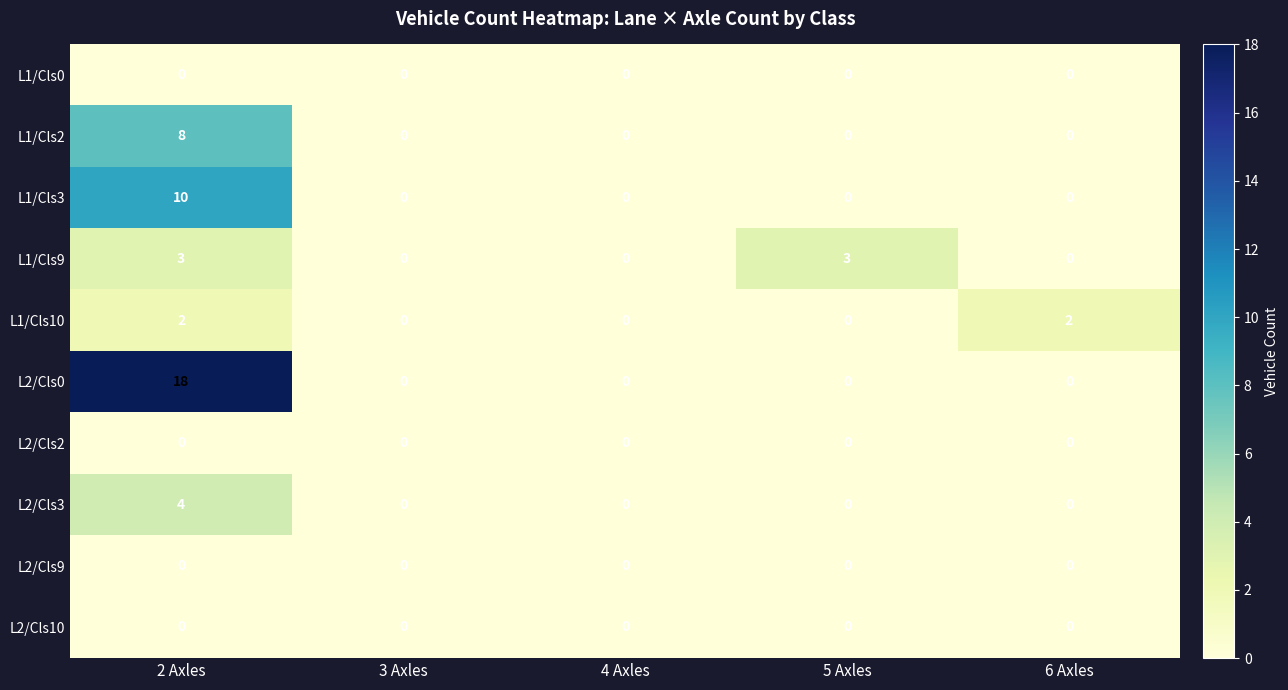

Which series has the widest spread of values?

L2/Cls0